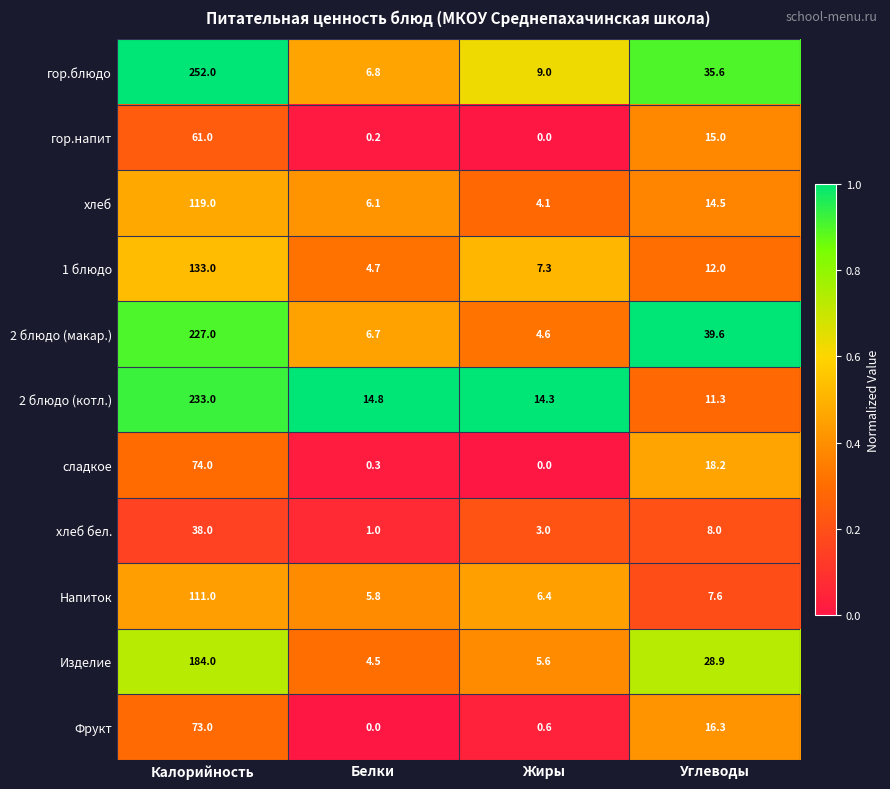

At Углеводы, list the series in order from largest to smallest.

2 блюдо (макар.), гор.блюдо, Изделие, сладкое, Фрукт, гор.напит, хлеб, 1 блюдо, 2 блюдо (котл.), хлеб бел., Напиток